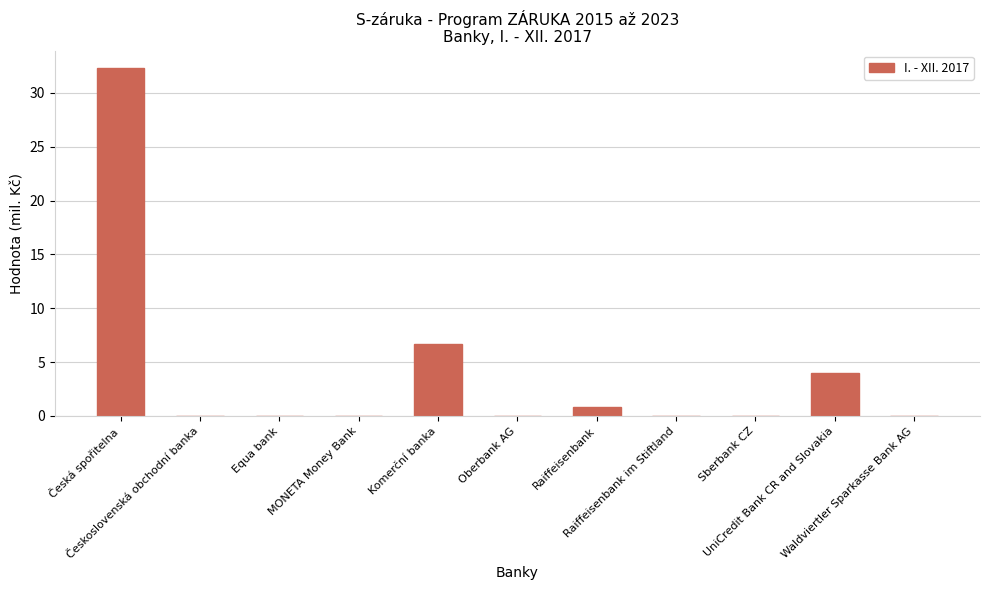

What value does the data have at UniCredit Bank CR and Slovakia?

4.0